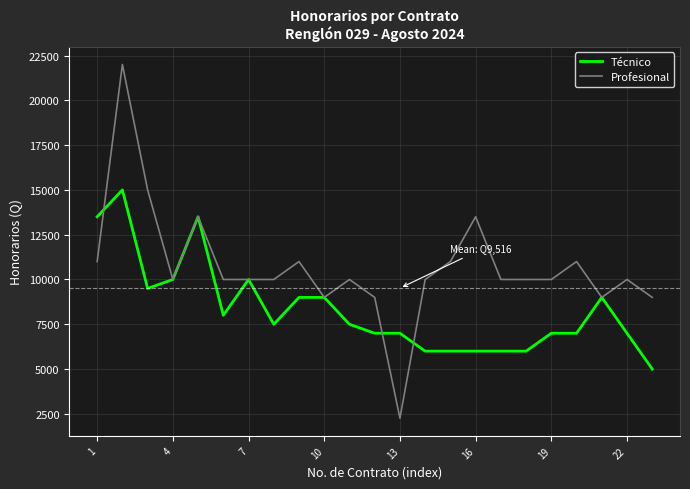

What is the maximum value shown in the chart?

22000.0